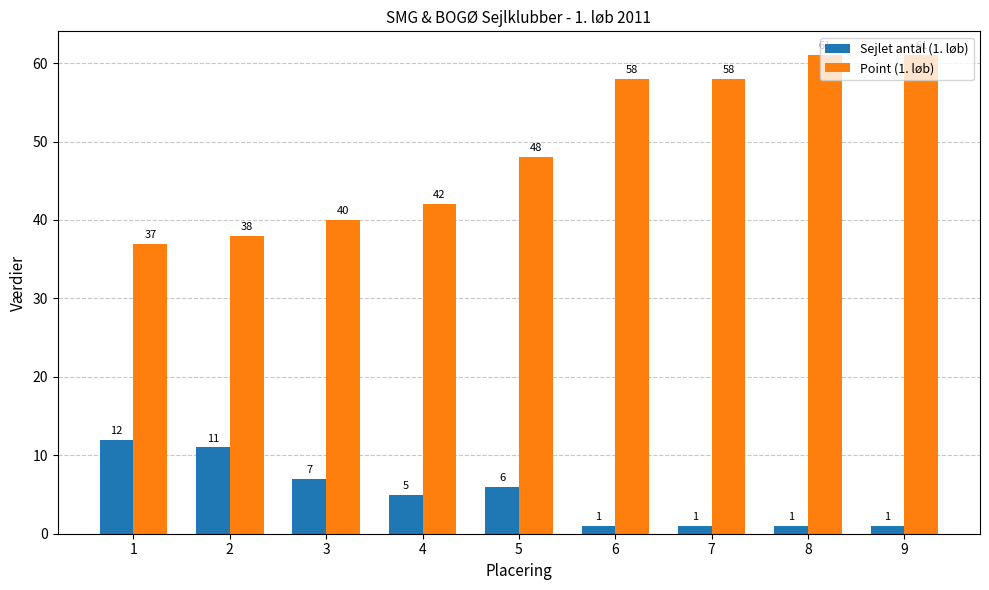

Reading left to right, what are all the values shown in this chart?

Sejlet antal (1. løb): 1=12	2=11	3=7	4=5	5=6	6=1	7=1	8=1	9=1
Point (1. løb): 1=37	2=38	3=40	4=42	5=48	6=58	7=58	8=61	9=61